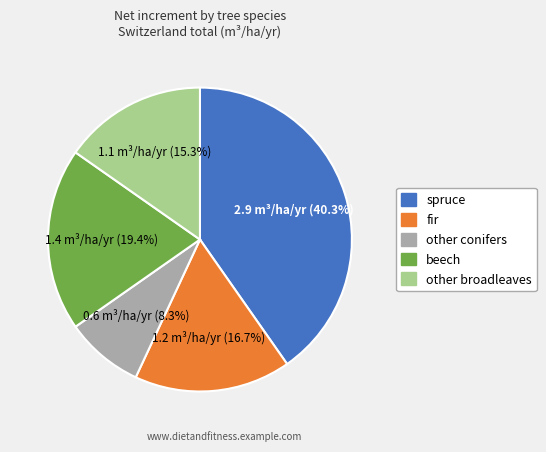

To the nearest percent, what is the combined percentage of spruce and other broadleaves?

56%